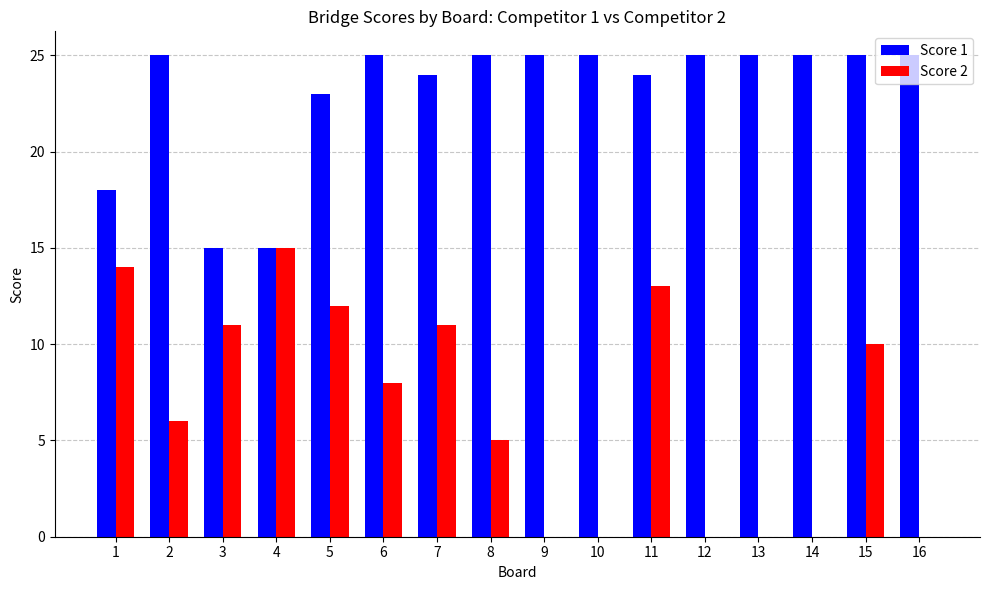

What value does the Score 2 series have at 4?

15